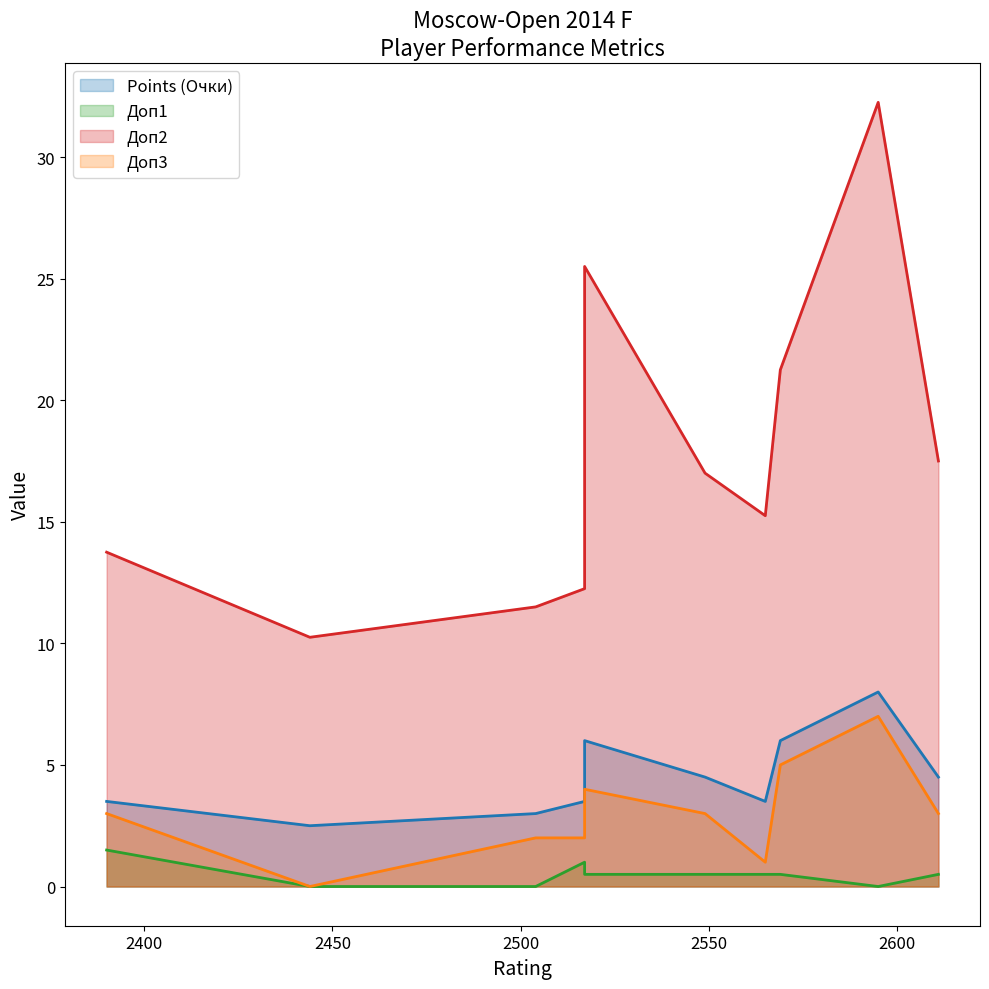

Which category has the highest value in the Points (Очки) series?

Artemiev